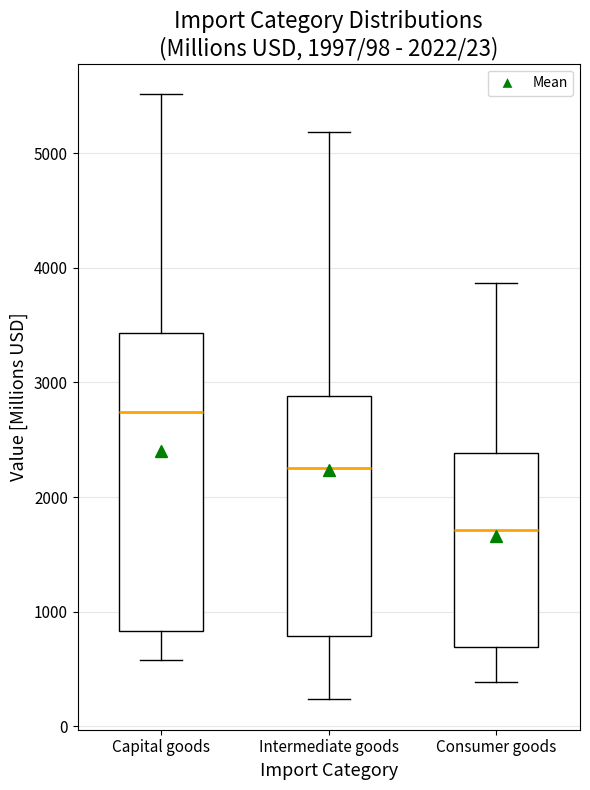

Which box has the lowest median line?

Consumer goods